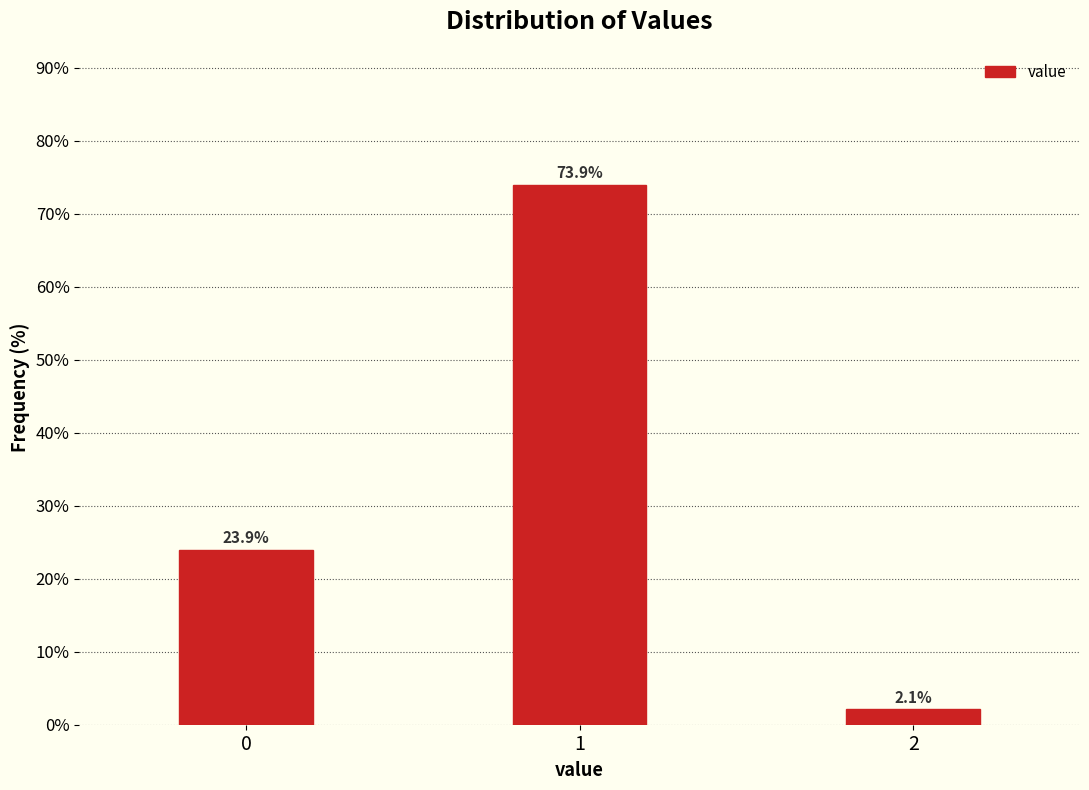

Reading left to right, transcribe all the data shown in this chart.

0=23.9	1=73.9	2=2.1